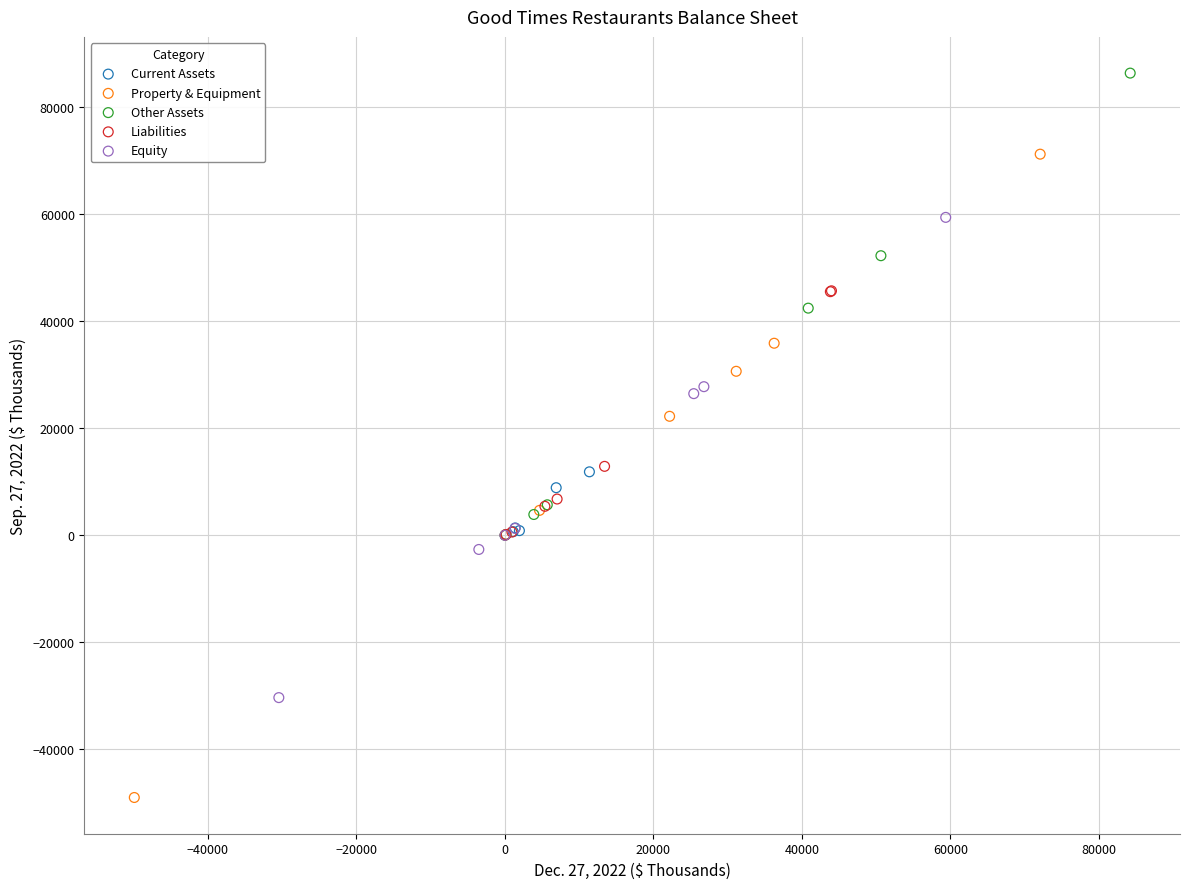

Which series has the largest Y range (max minus min)?

Property & Equipment